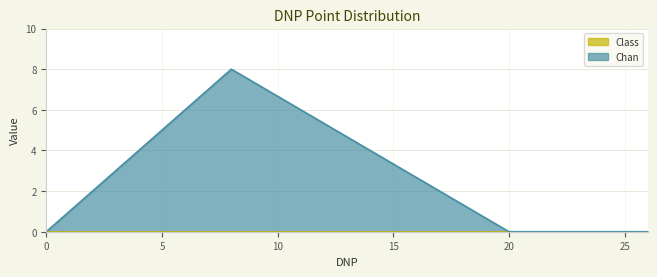

What is the sum of all values?

36